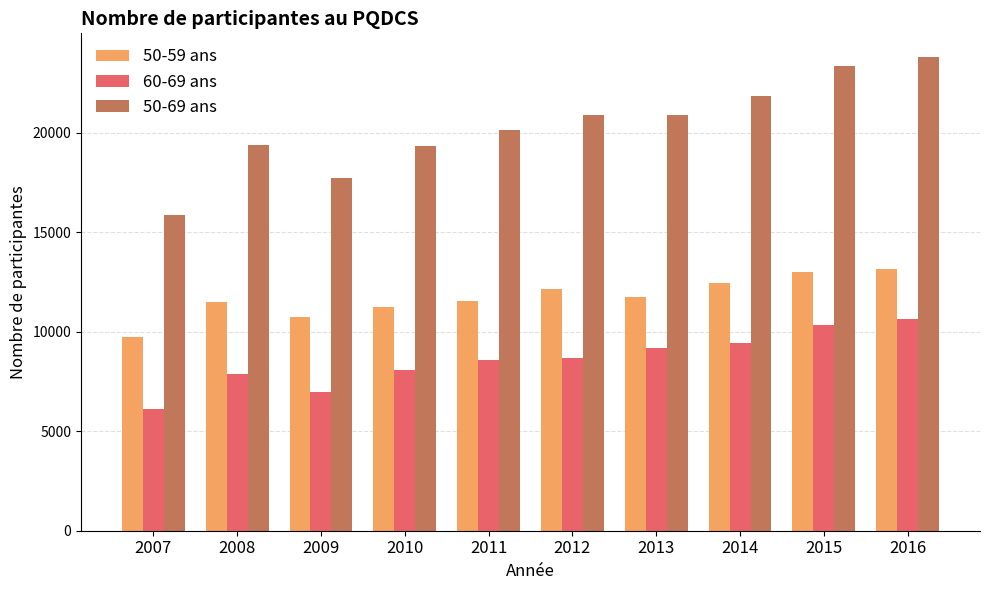

Which series has the largest total across all categories?

50-69 ans